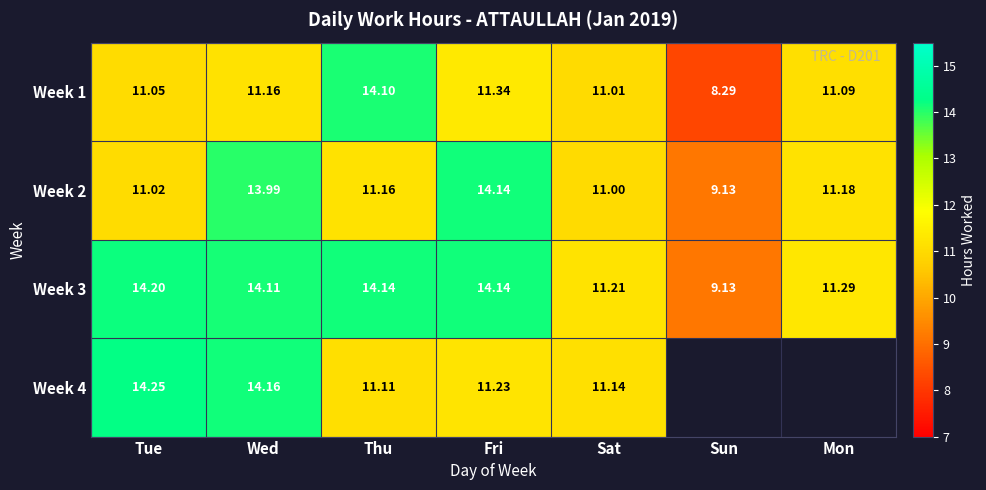

Count the number of data series in this chart.

4